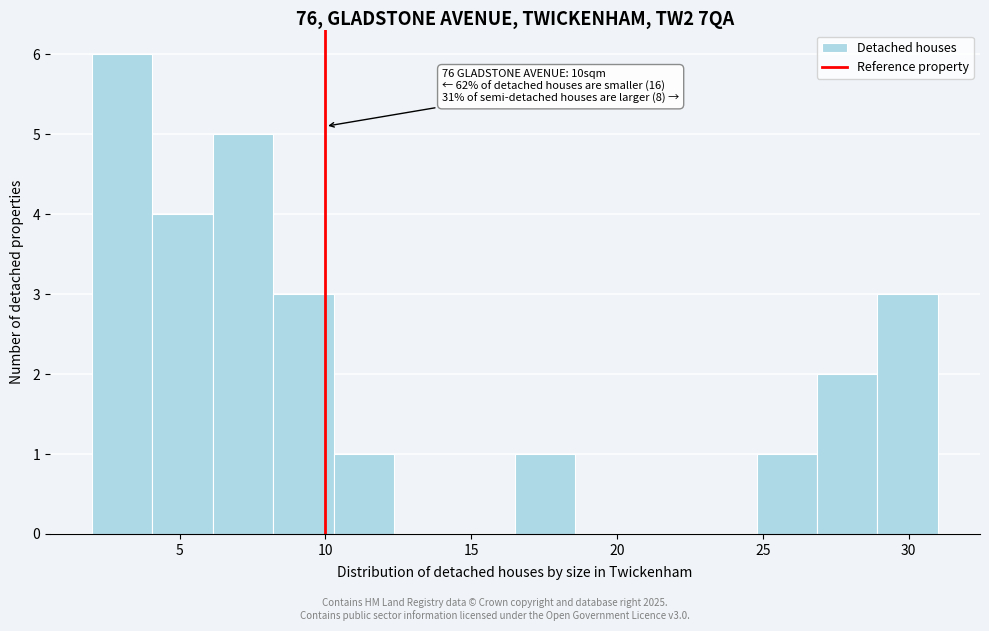

Which range on the x-axis has the tallest bar?

2.0 to 4.0